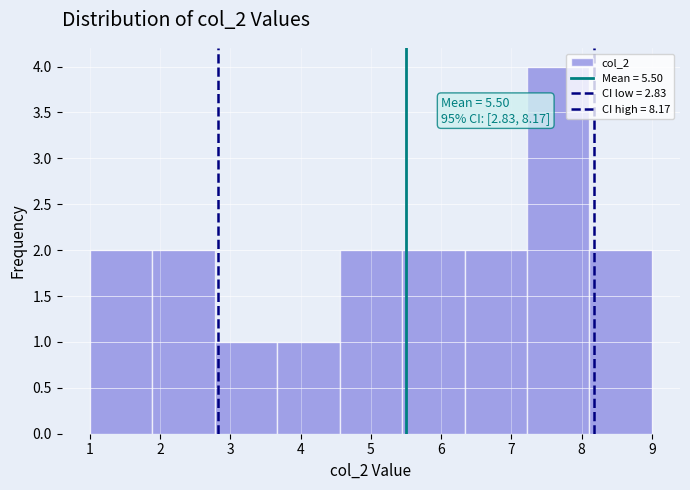

Which range on the x-axis has the tallest bar?

7.2 to 8.1